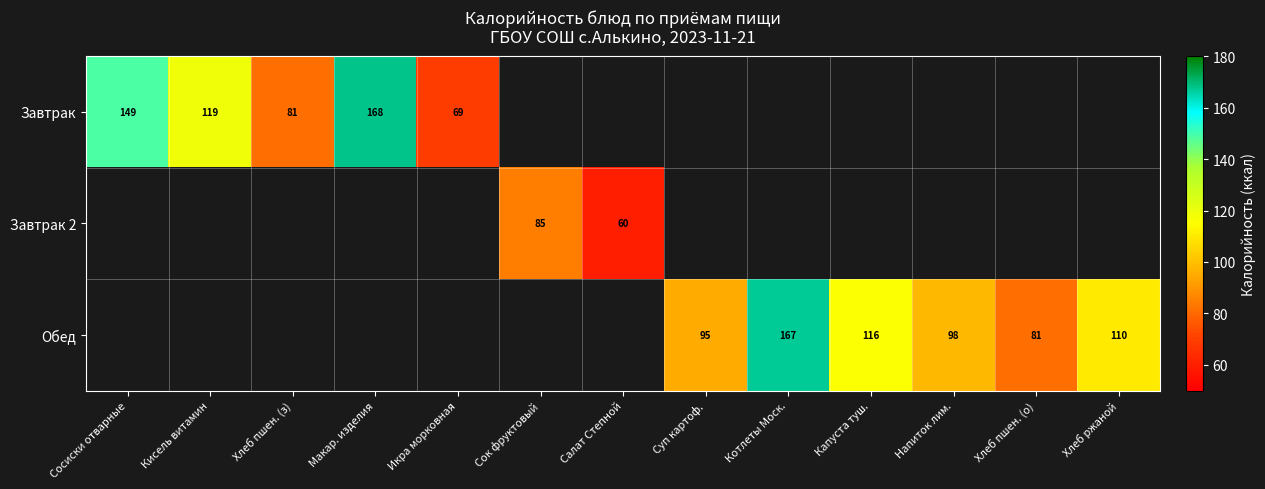

True or false: Завтрак has a value of 69 at Икра морковная.

True